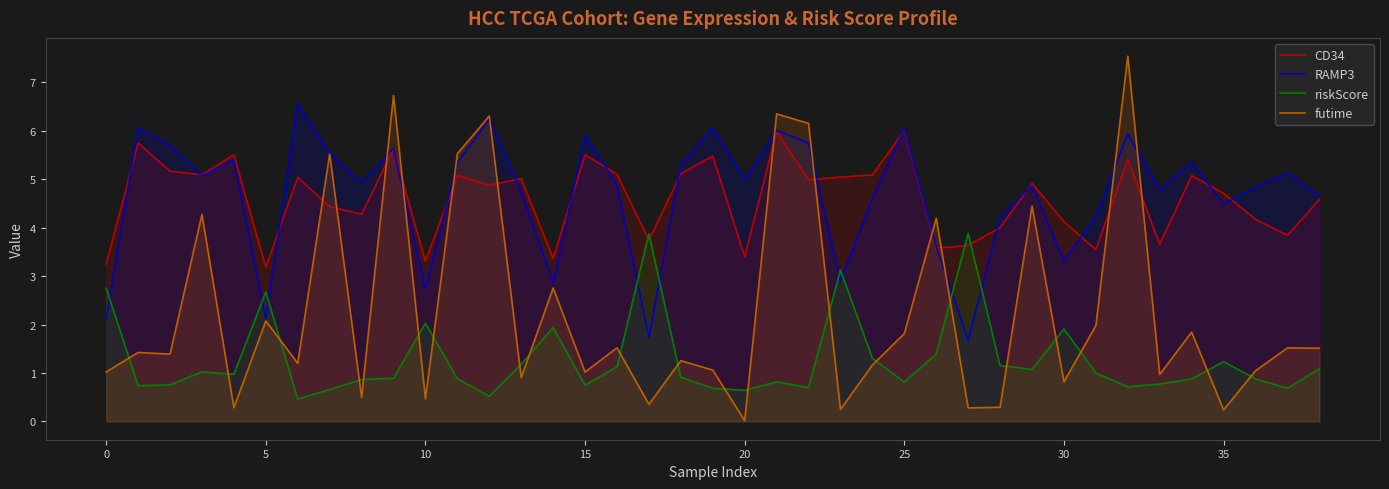

Which series has the largest total across all categories?

RAMP3